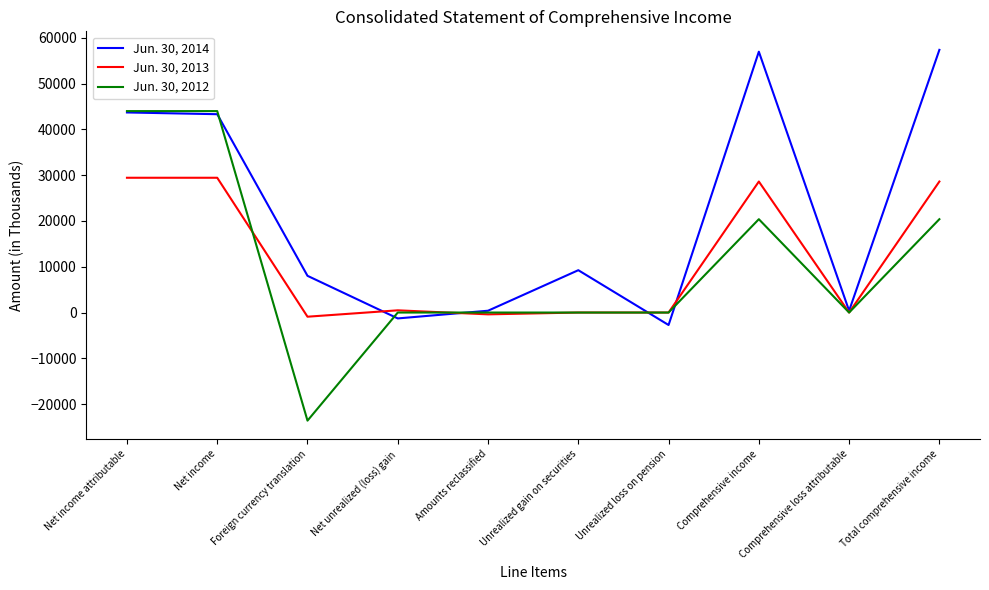

After their last crossing, which series has the higher values: Jun. 30, 2014 or Jun. 30, 2013?

Jun. 30, 2014